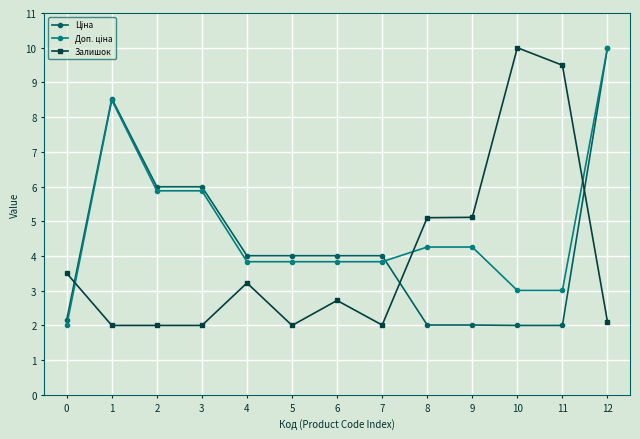

True or false: Залишок has more than 0 interior local peaks.

True